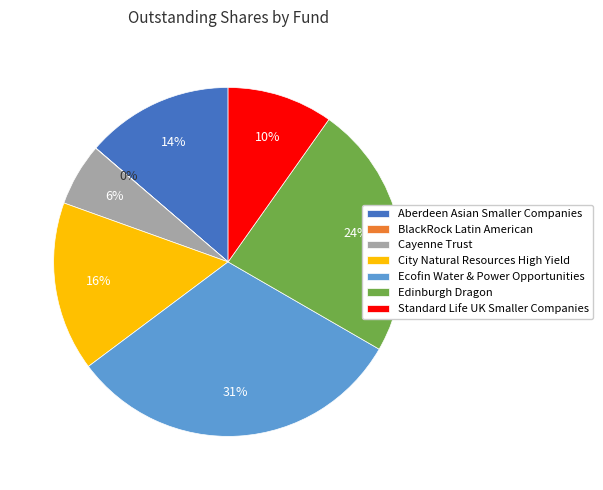

What is the largest slice in the pie chart?

Ecofin Water & Power Opportunities